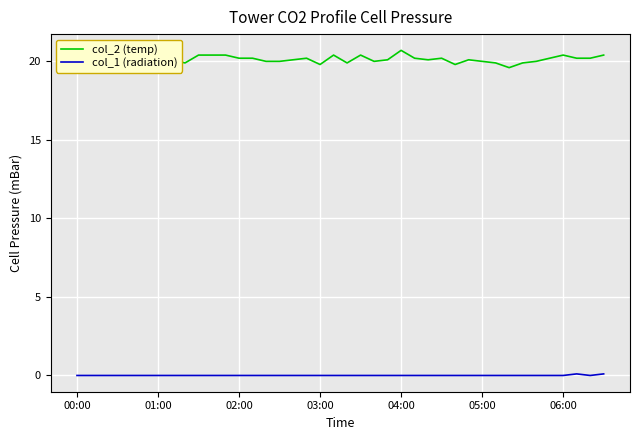

Is this an area chart (filled region under the line)?

No